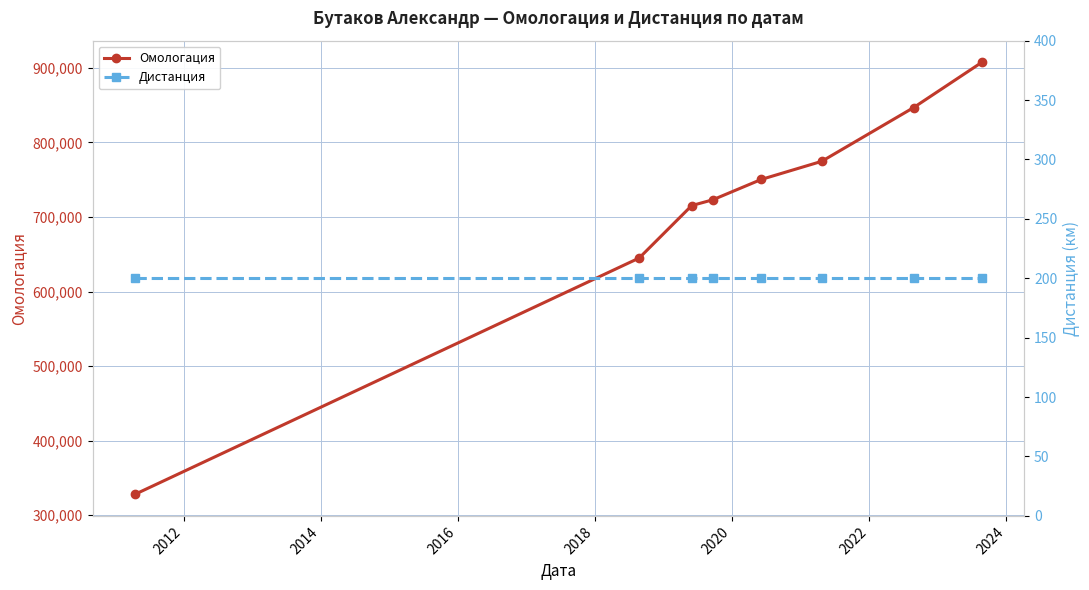

What are all the series names shown in the legend?

Омологация, Дистанция